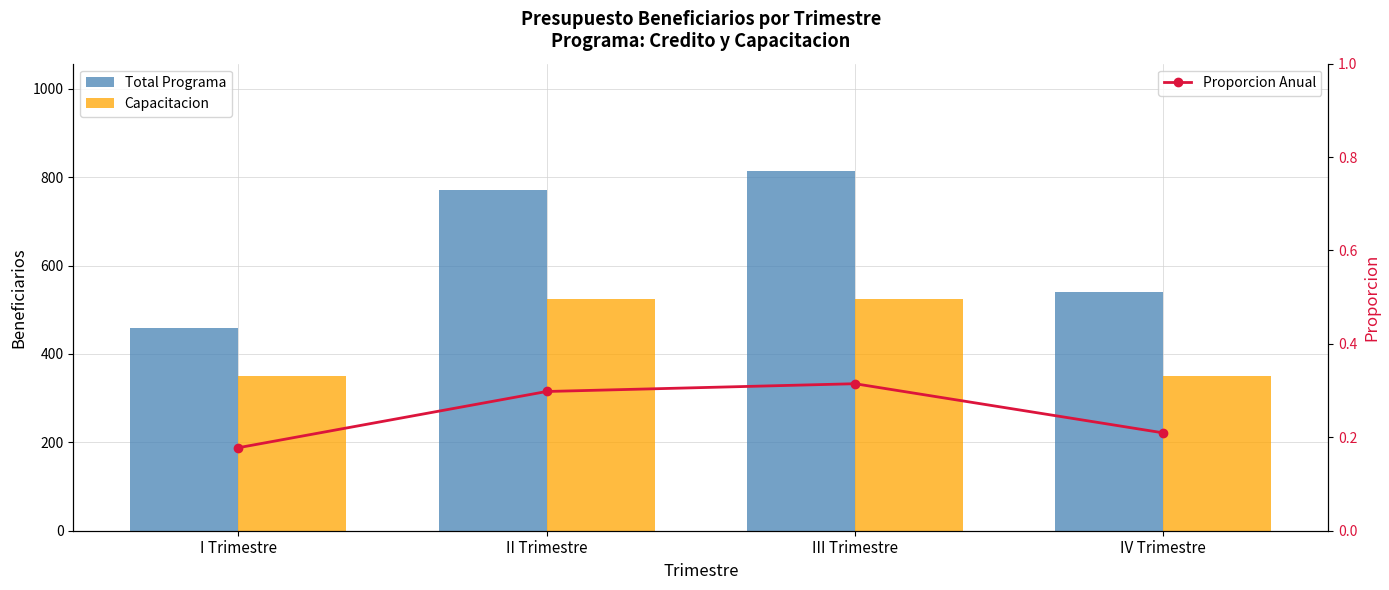

What is the average value of the Capacitacion series?

437.5